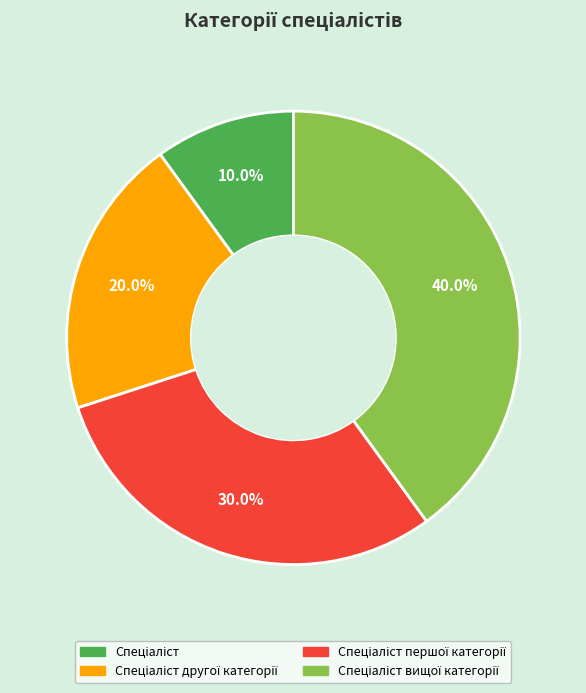

Is there a majority slice in this chart?

No